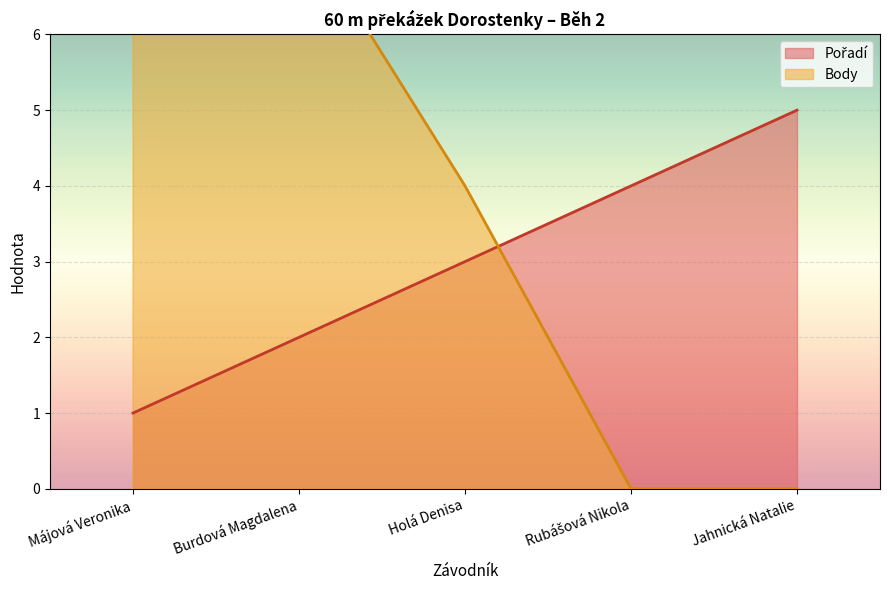

Reading right to left, what are all the values shown in this chart?

Pořadí: Jahnická Natalie=5.0	Rubášová Nikola=4.0	Holá Denisa=3.0	Burdová Magdalena=2.0	Májová Veronika=1.0
Body: Jahnická Natalie=0.0	Rubášová Nikola=0.0	Holá Denisa=4.0	Burdová Magdalena=7.5	Májová Veronika=9.0